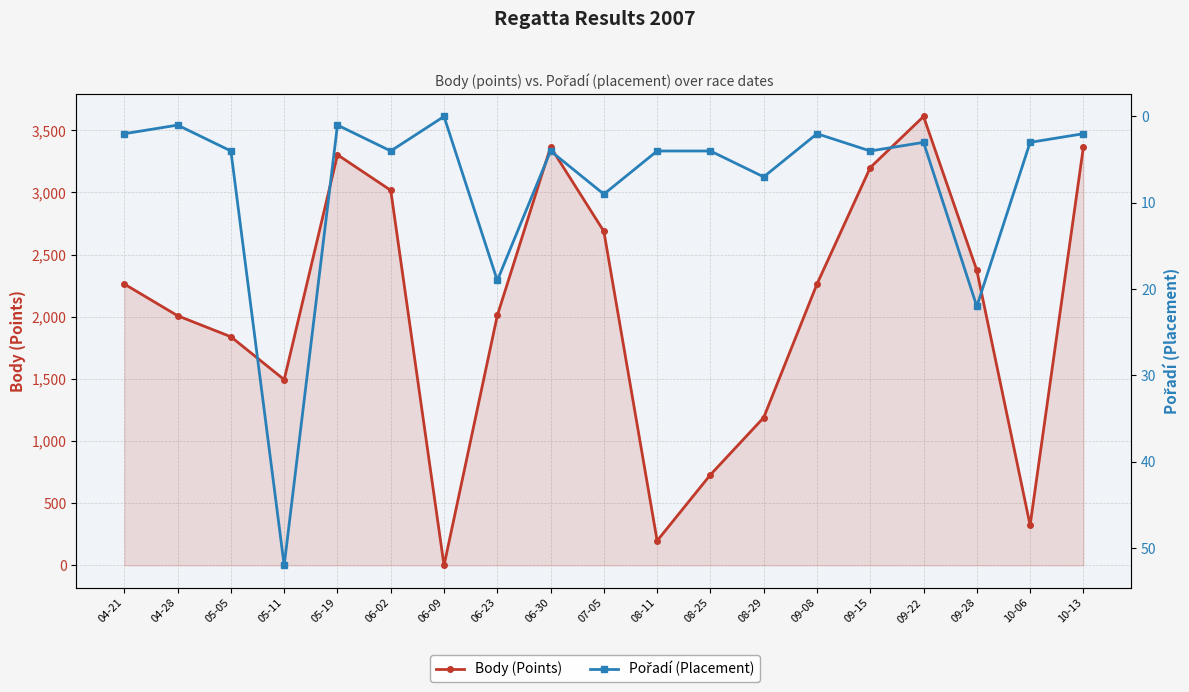

What is the approximate value of Body (Points) at 05-05, to the nearest 100?

1800